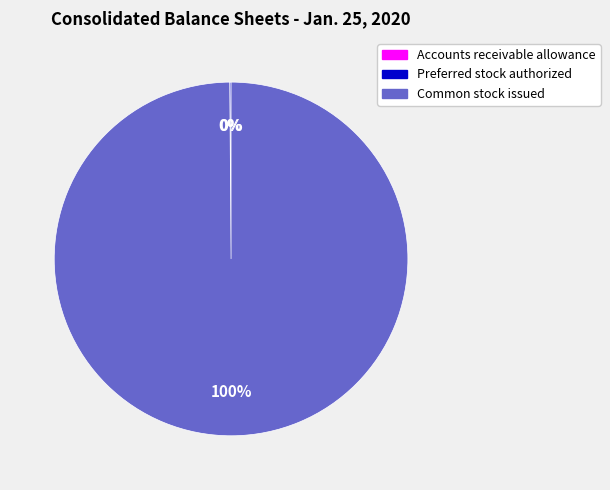

What percentage is the Common stock issued slice, to the nearest percent?

100%